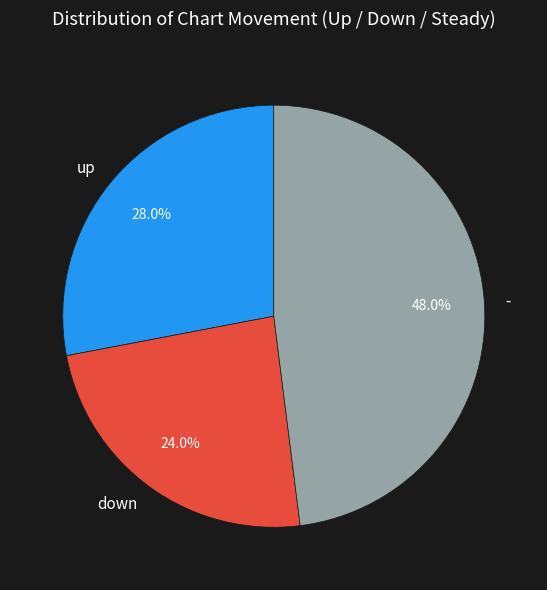

True or false: - accounts for 48% of the total.

True